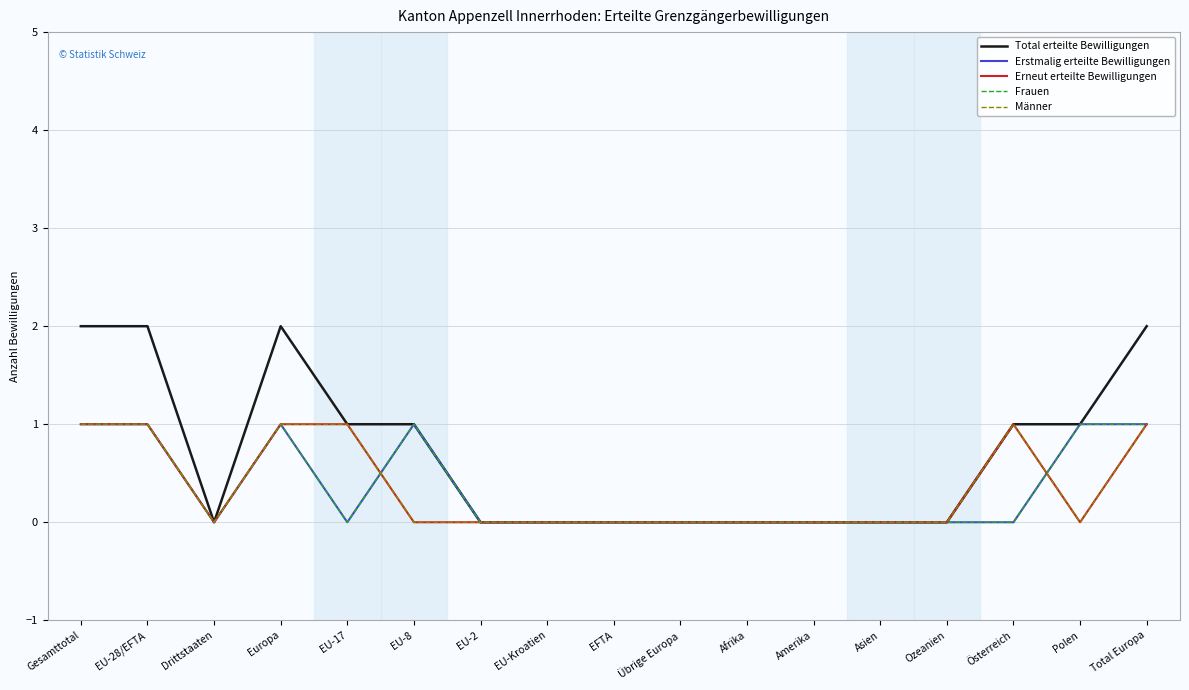

Is this an area chart (filled region under the line)?

No